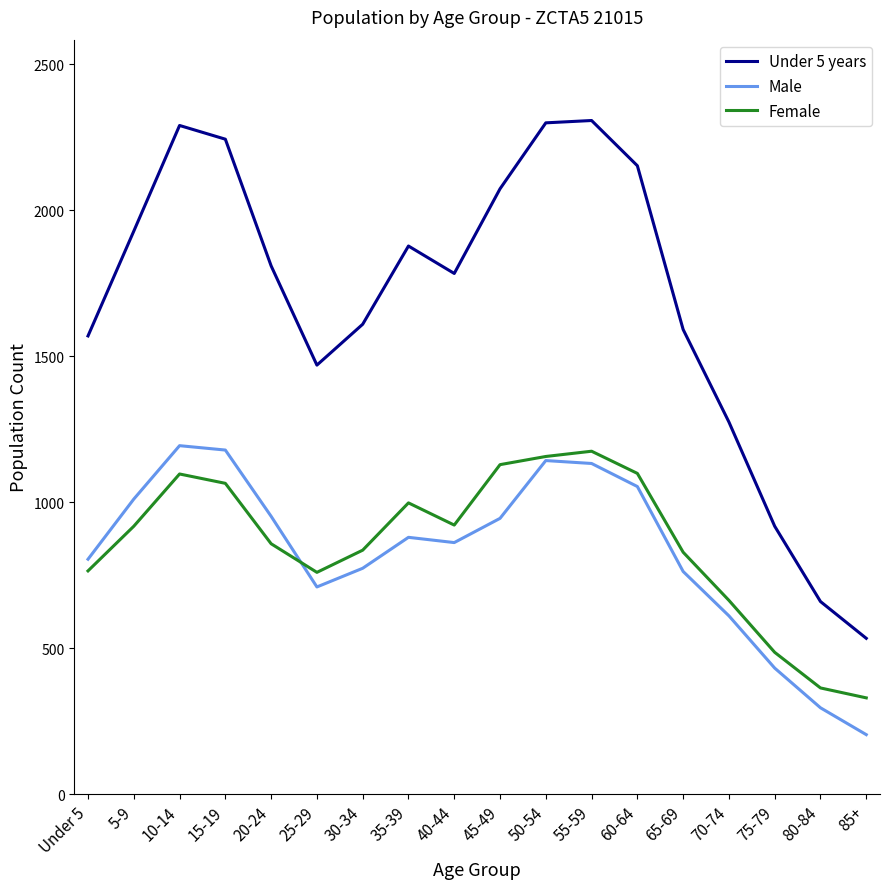

The value of Female at 15-19 is 286. True or false?

False